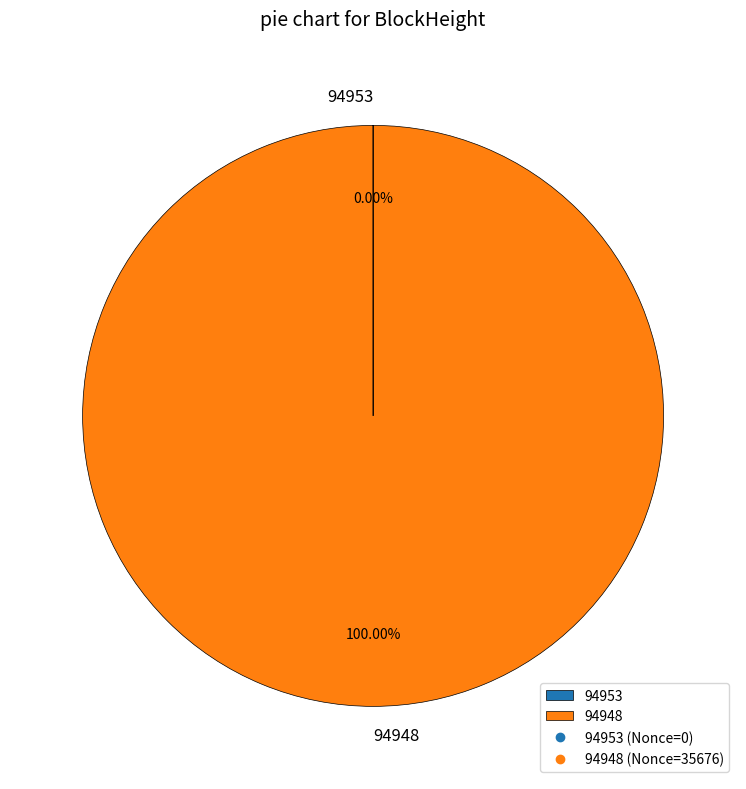

Which slice represents more than half of the pie?

94948